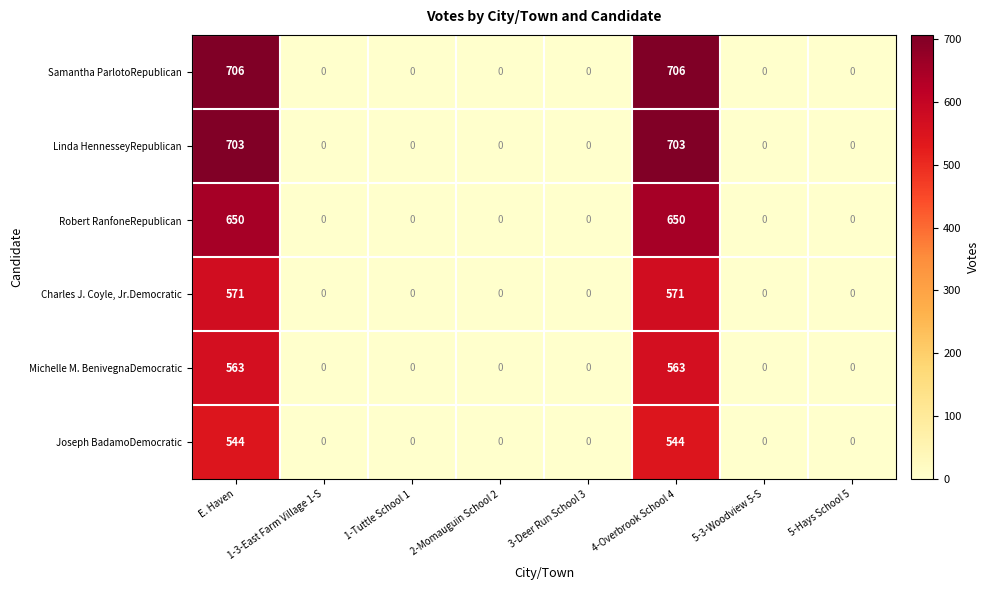

How many Joseph BadamoDemocratic values are between 0 and 544?

8